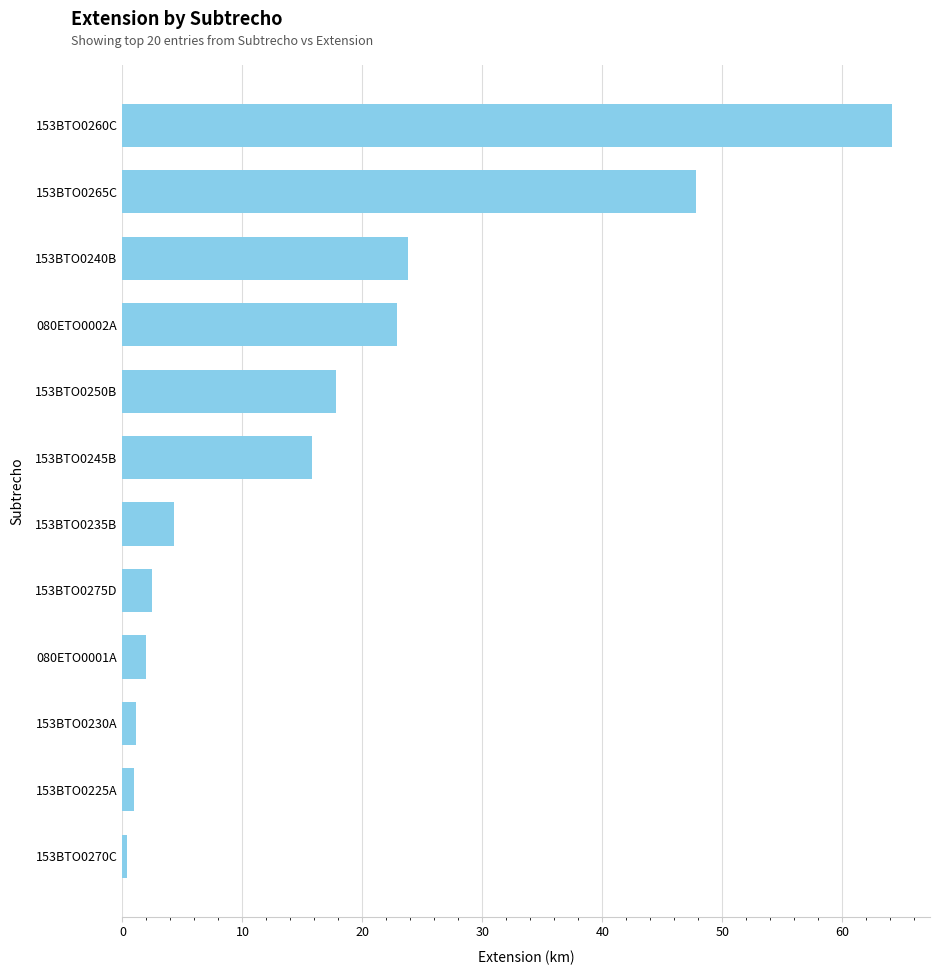

What is the average value?

17.0